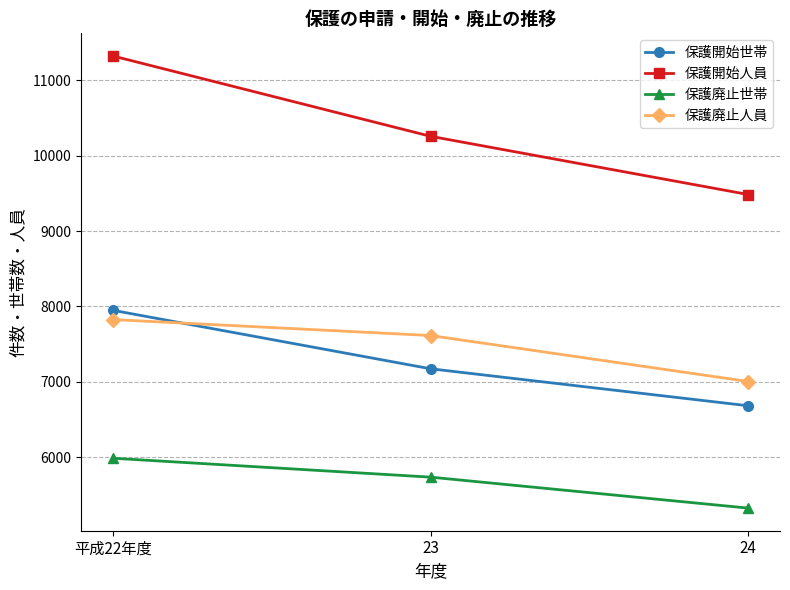

Rank the series by their maximum value, from lowest to highest.

保護廃止世帯, 保護廃止人員, 保護開始世帯, 保護開始人員